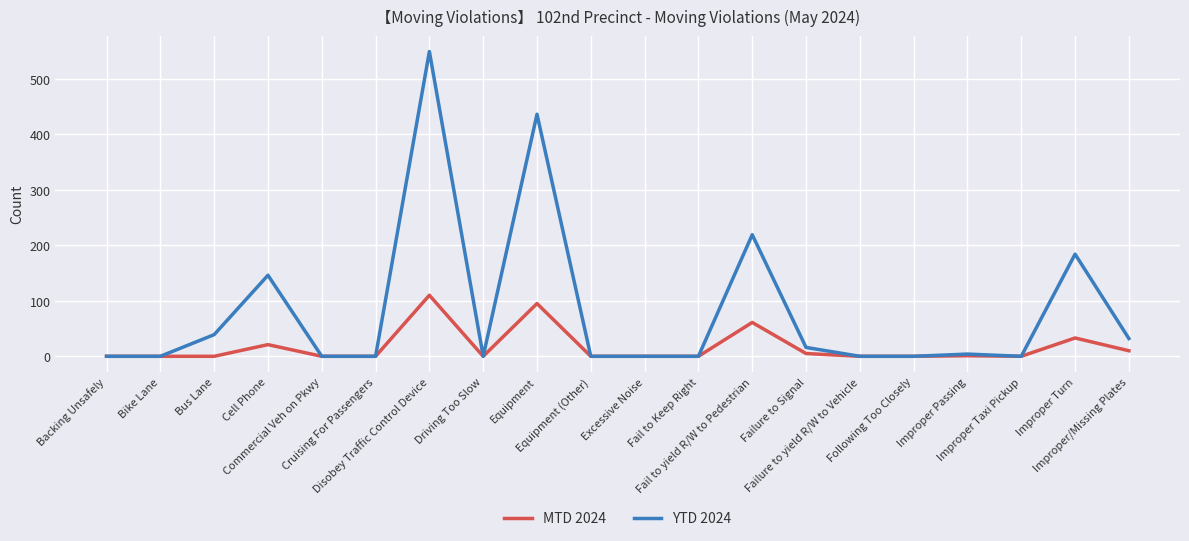

Which category has the highest value in the MTD 2024 series?

Disobey Traffic Control Device